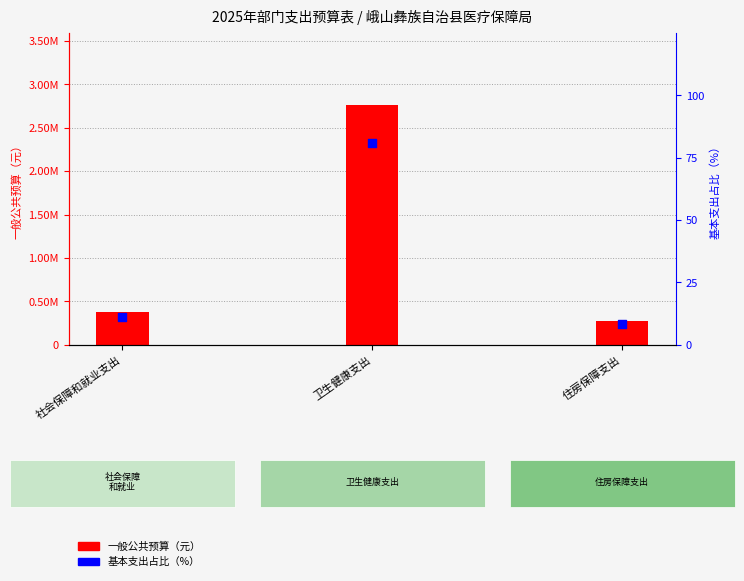

Which series has the largest total across all categories?

一般公共预算（元）